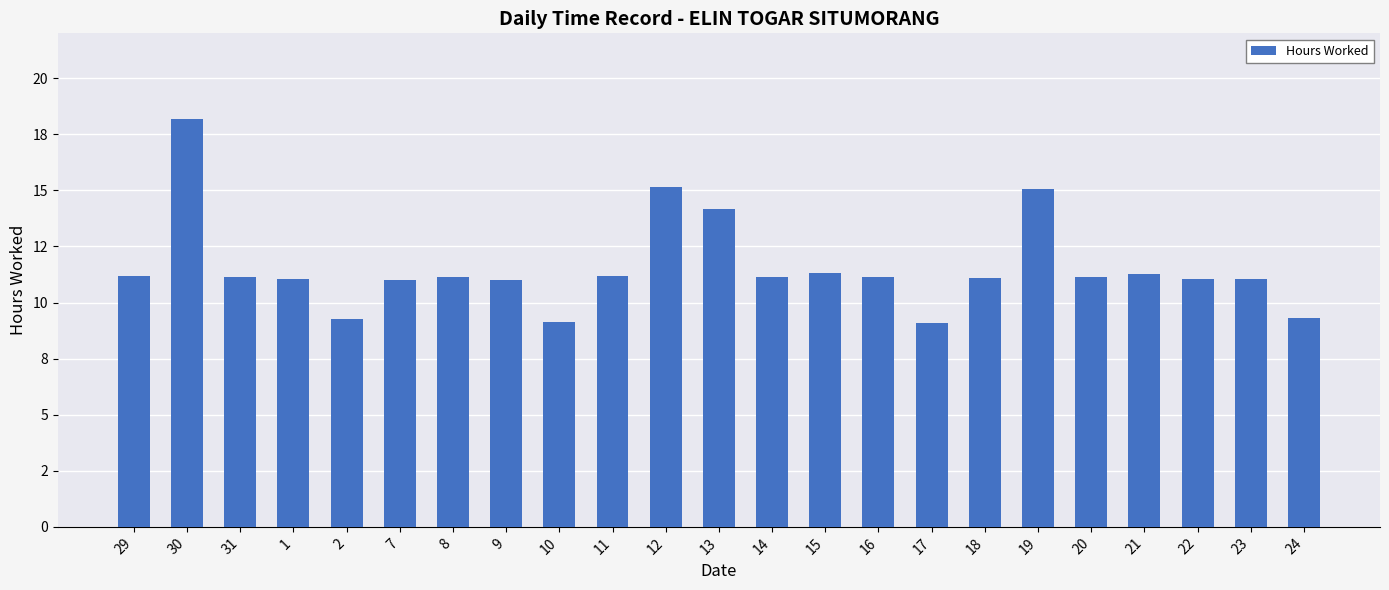

Rank the categories by value from lowest to highest.

17, 10, 2, 24, 7, 9, 23, 22, 1, 18, 20, 8, 14, 31, 16, 11, 29, 21, 15, 13, 19, 12, 30